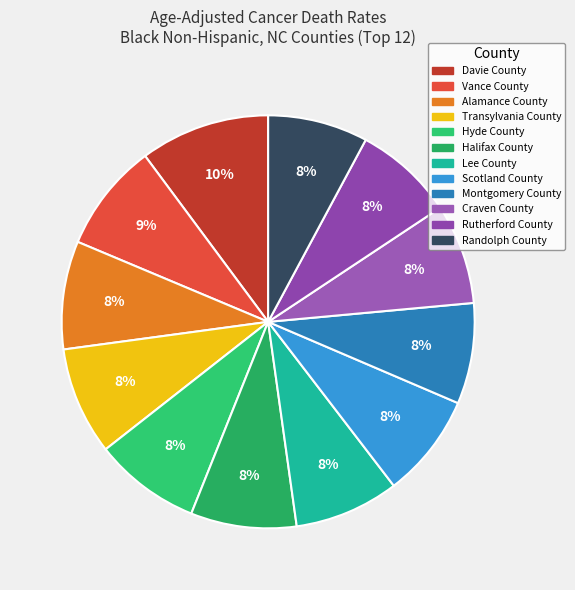

Do Randolph County and Vance County together represent more than half of the pie?

No